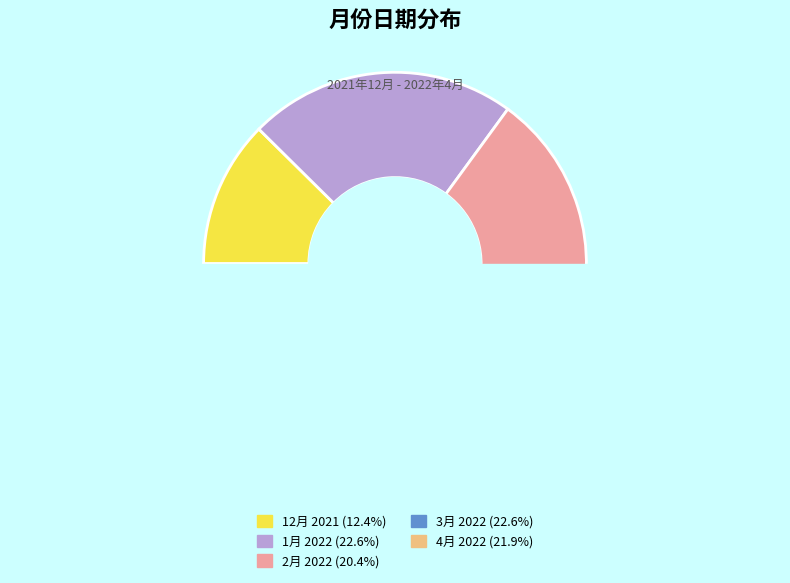

Rank the categories by value from highest to lowest.

1月 2022, 3月 2022, 4月 2022, 2月 2022, 12月 2021